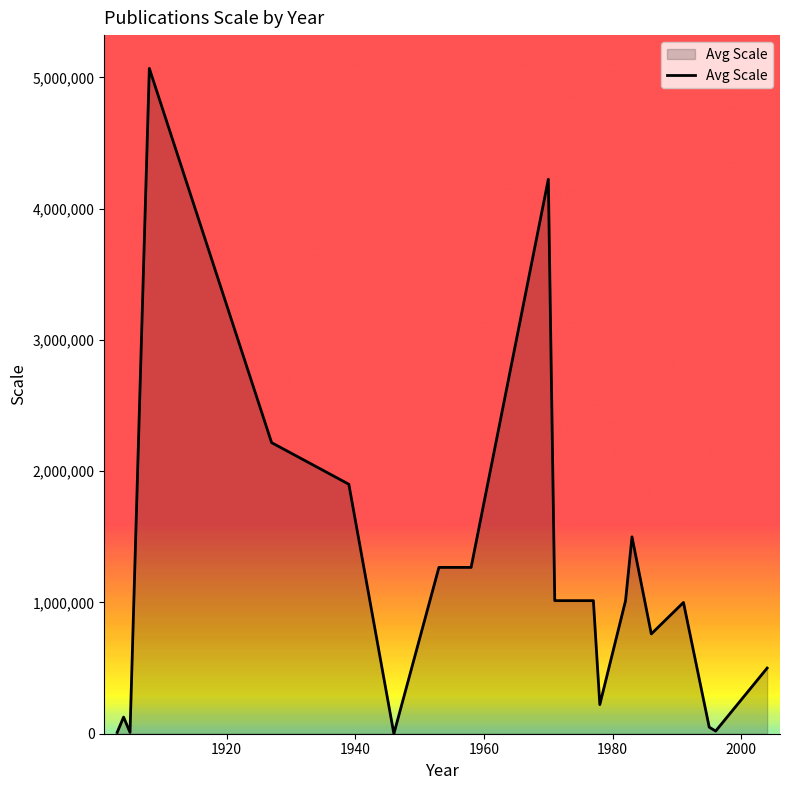

How many distinct data groups are displayed?

1